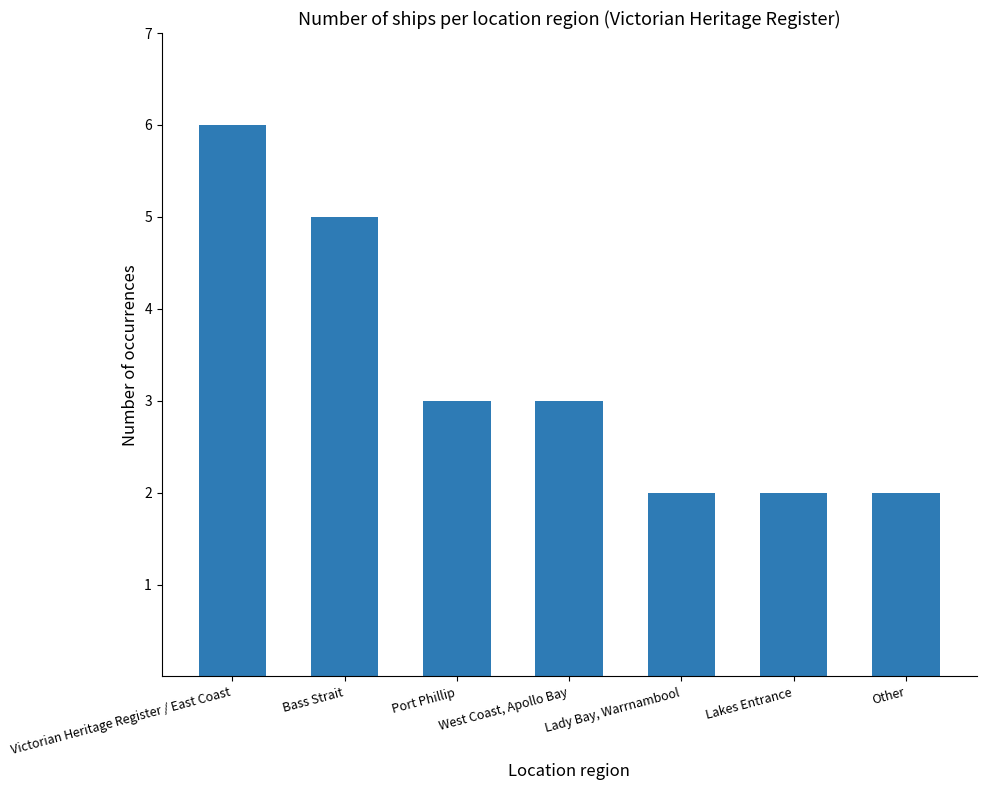

At which label does the data first exceed 3?

Victorian Heritage Register / East Coast